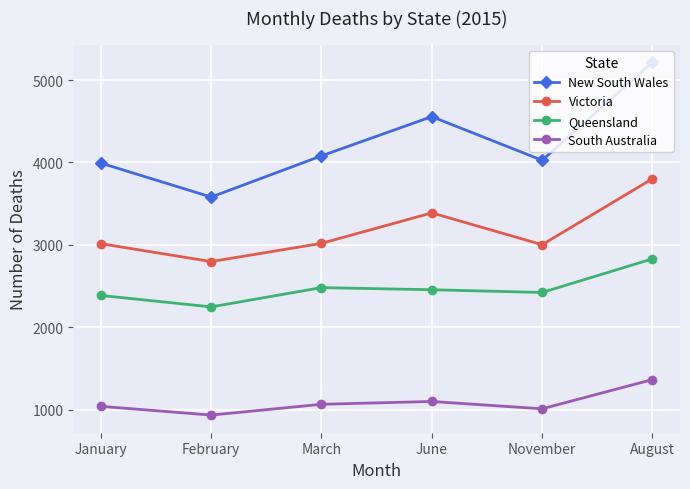

What is the difference between the highest and lowest values at January?

2952